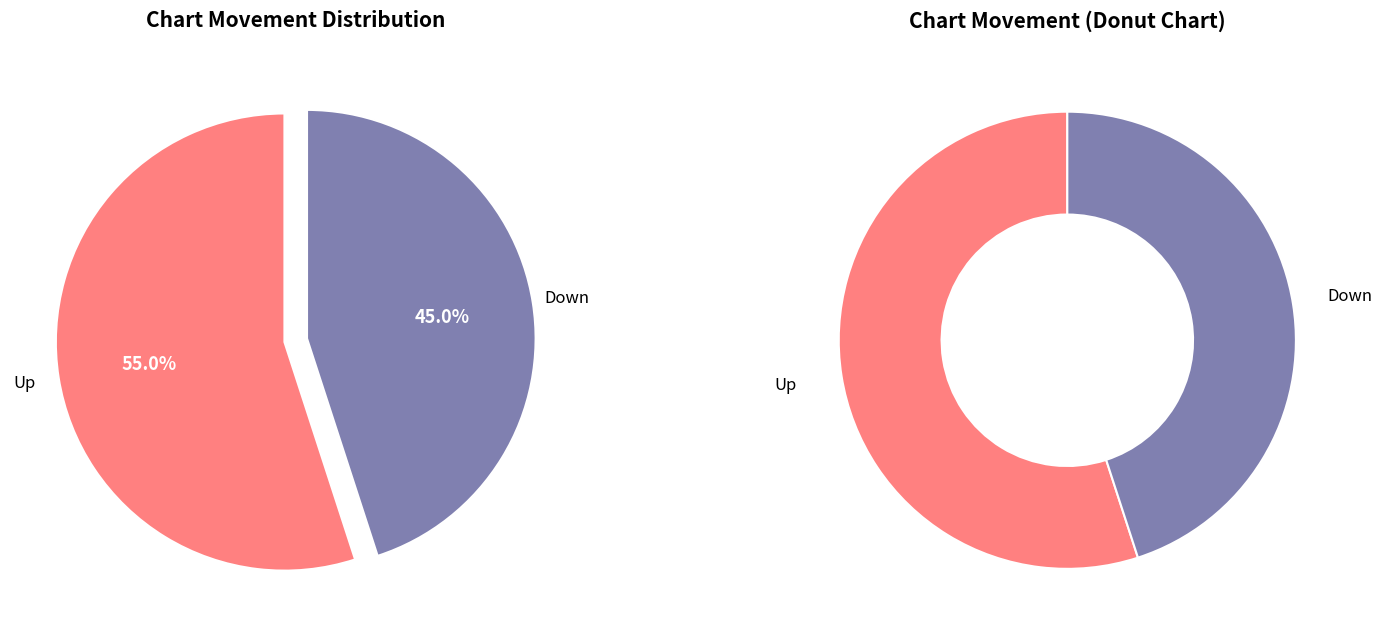

To the nearest percent, what is the difference between the largest and smallest slice percentages?

10%